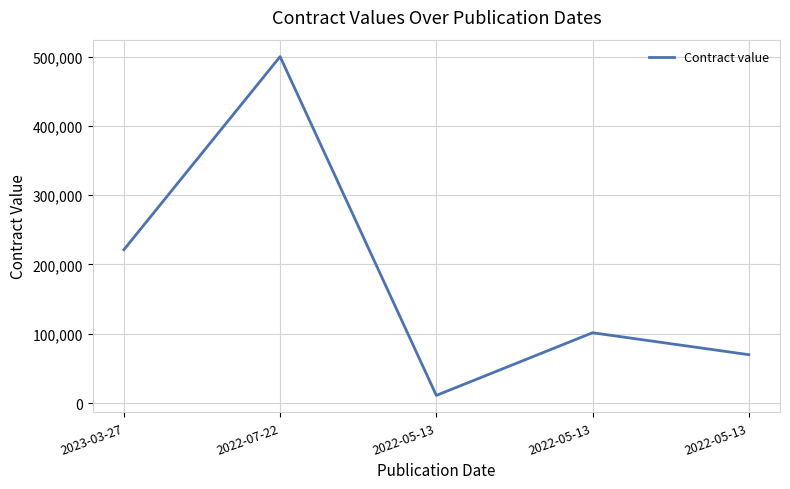

How many lines are shown in the chart?

1